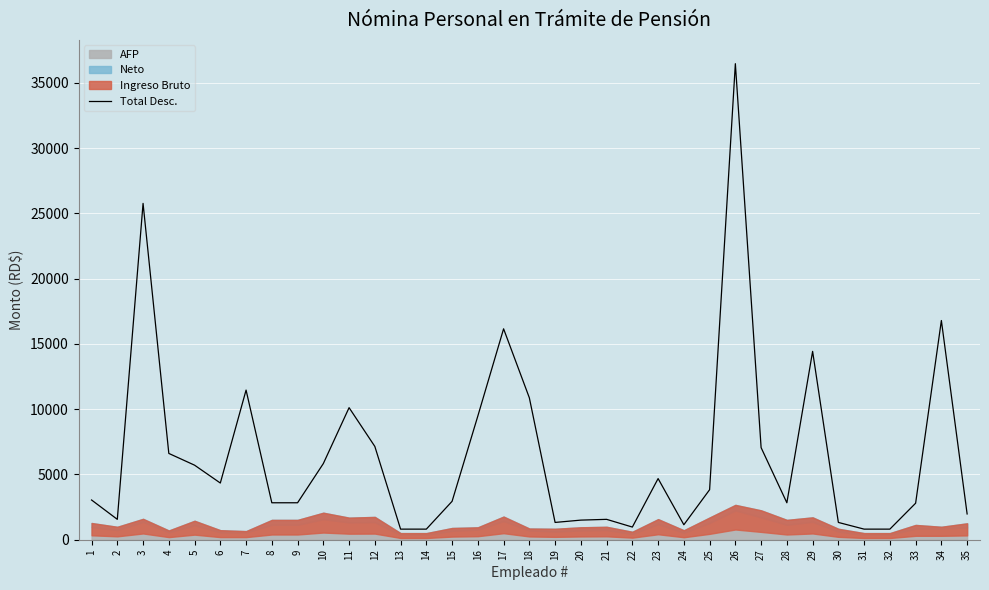

List the labels in order of value, largest first.

26, 3, 34, 17, 29, 7, 18, 11, 16, 12, 27, 4, 10, 5, 23, 6, 25, 1, 15, 8, 9, 28, 33, 35, 2, 21, 20, 19, 30, 24, 22, 13, 14, 31, 32